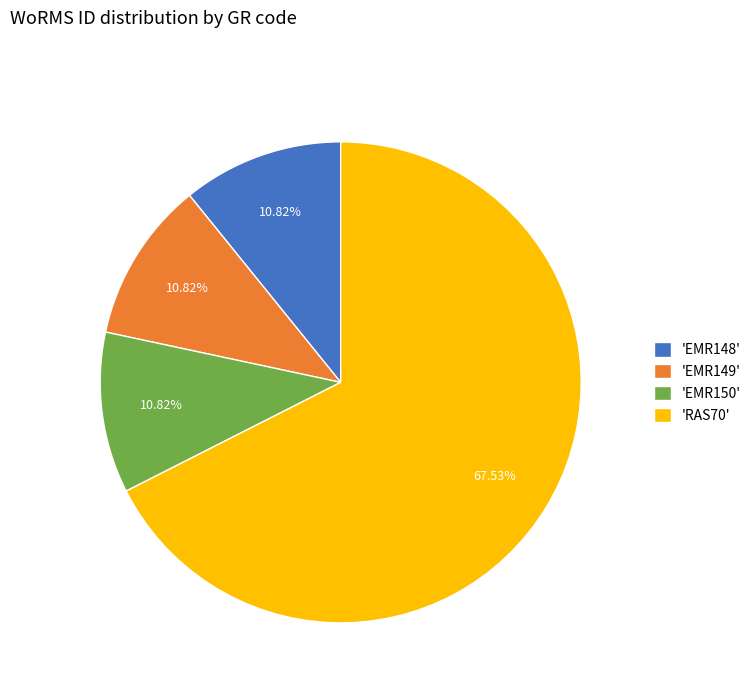

Count the number of slices in the pie.

4